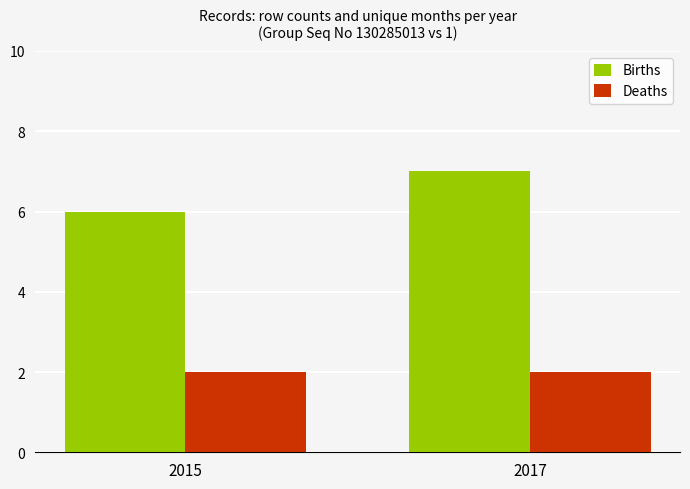

What is the smallest value displayed?

2